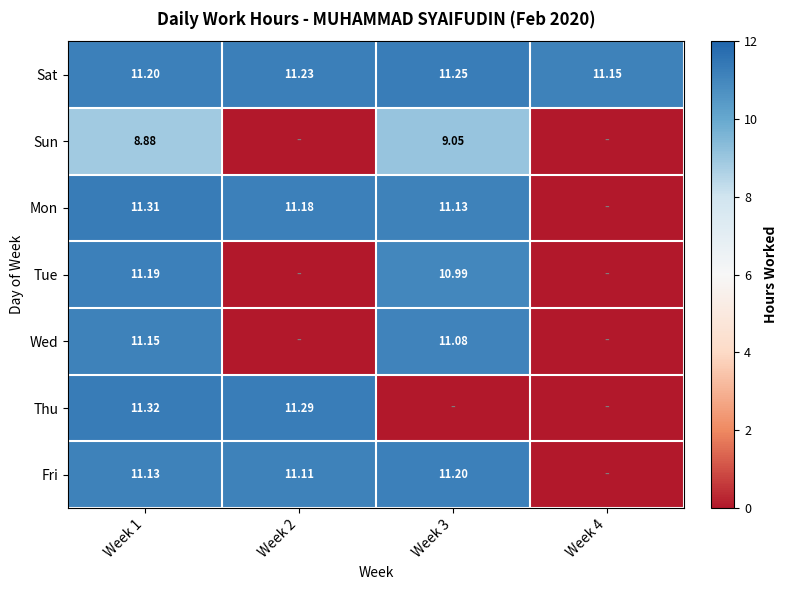

What is the spread (max minus min) of values at Week 3?

11.2